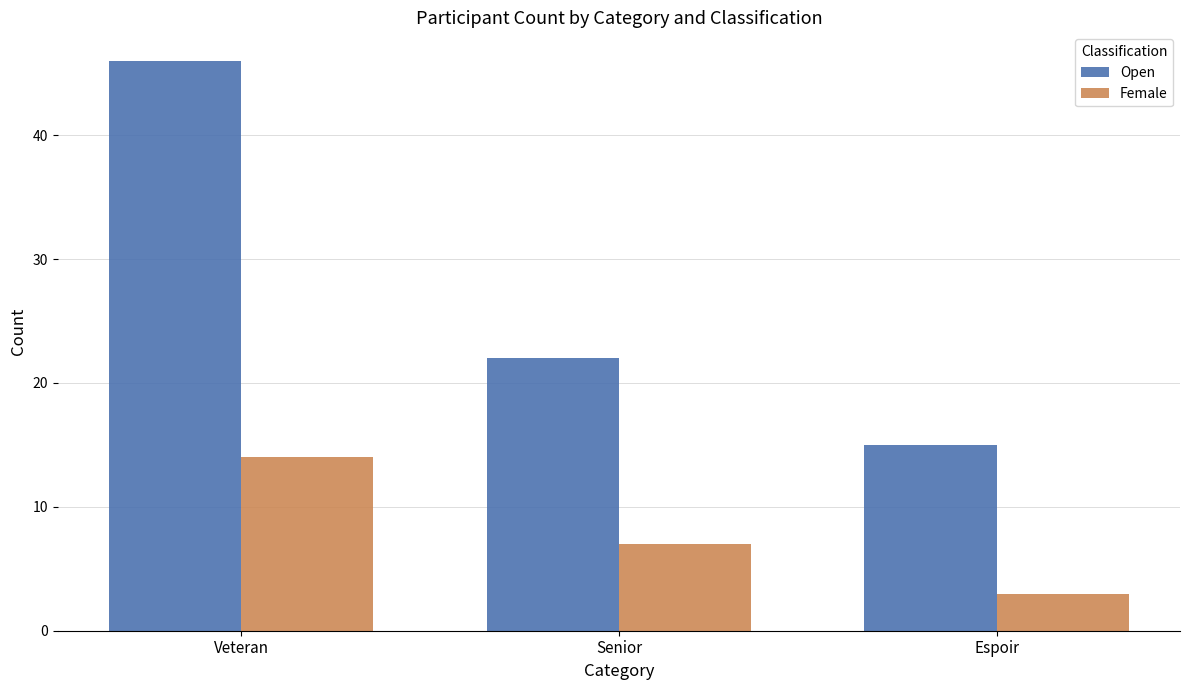

List the series in order of their peak value, lowest first.

Female, Open